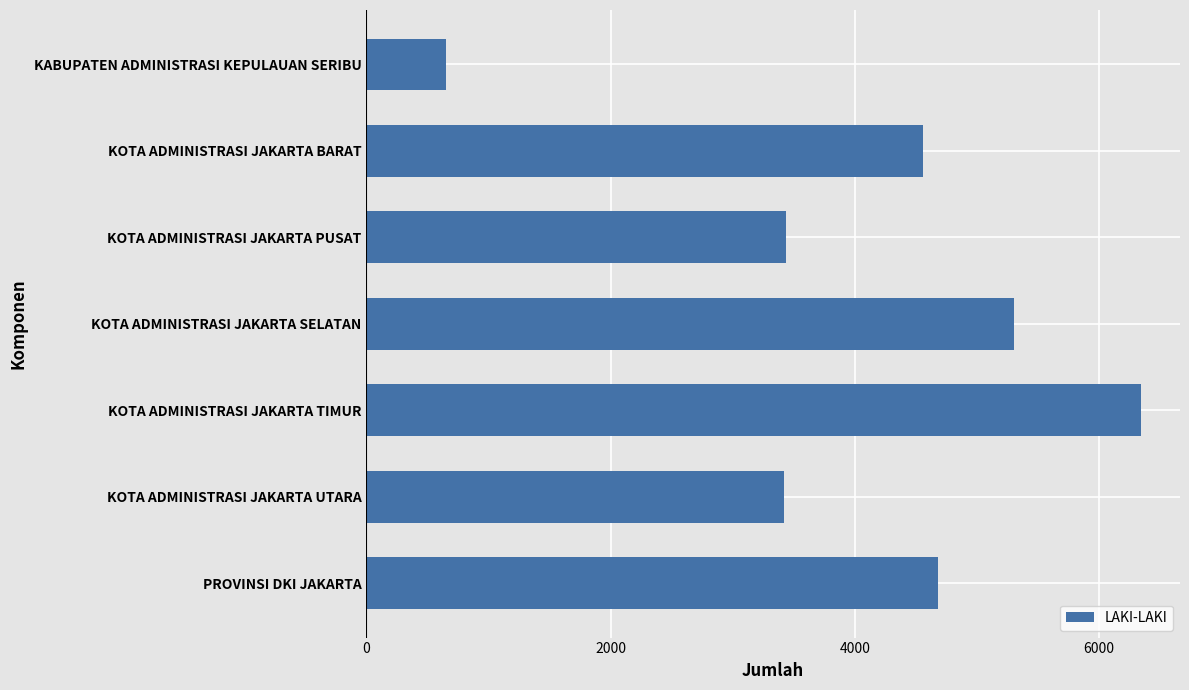

How many categories are shown in the chart?

7